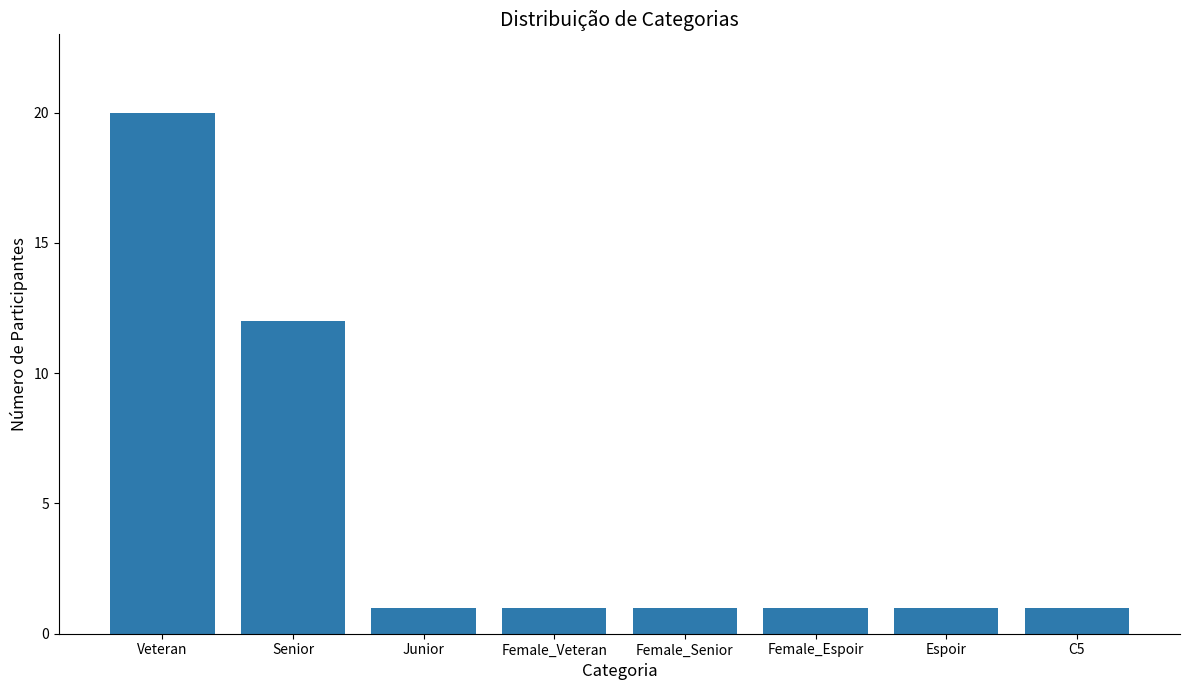

Does the chart contain any negative values?

No